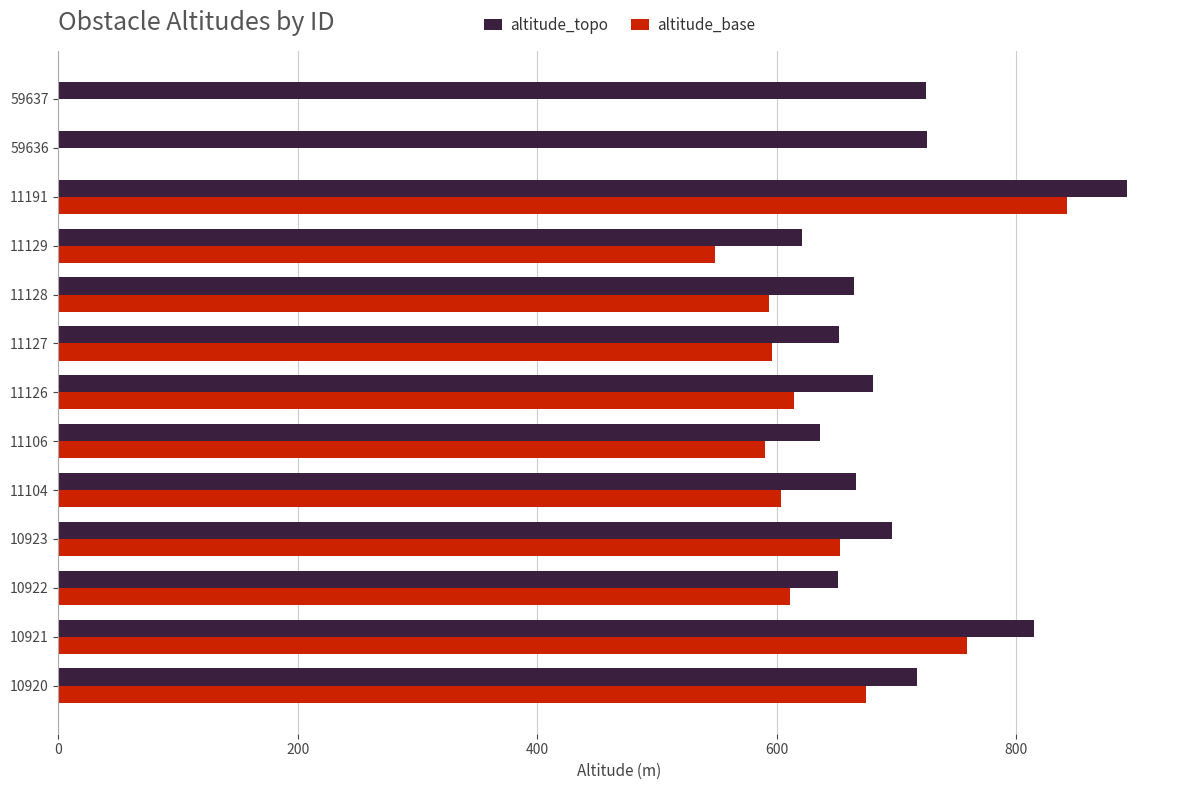

Between 10921 and 10922, which series saw the biggest shift?

altitude_topo